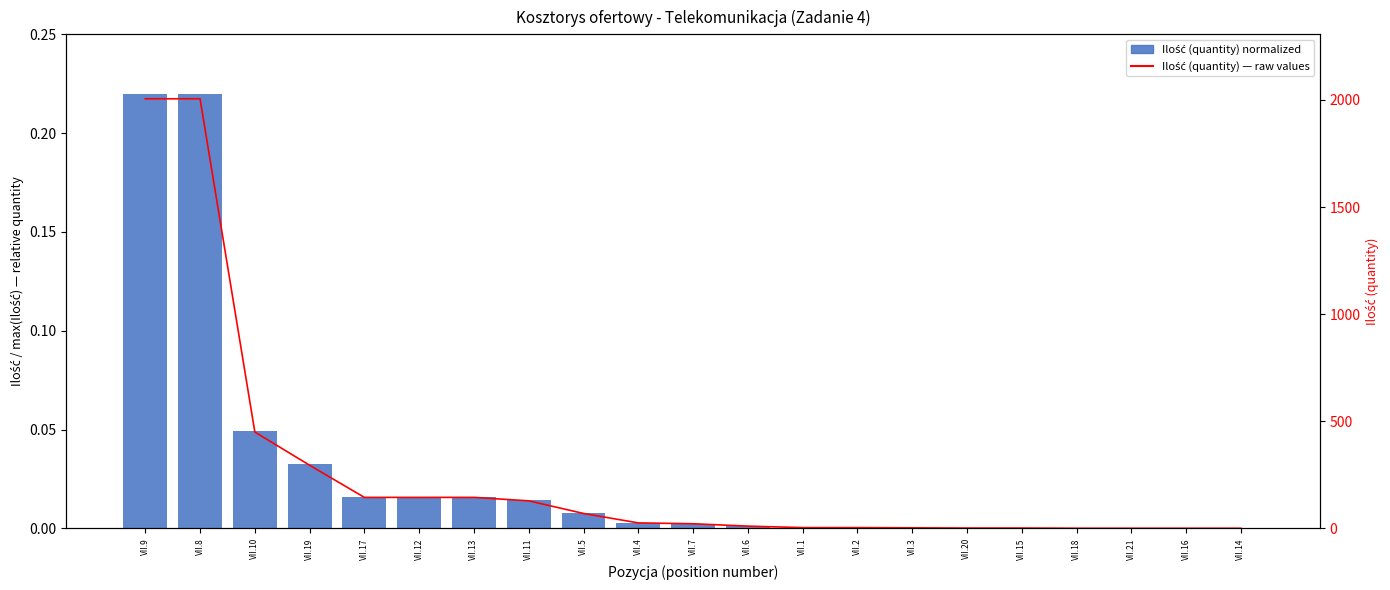

Reading left to right, extract all data points from this chart.

Ilość (quantity) normalized: 0.2	0.2	0.0	0.0	0.0	0.0	0.0	0.0	0.0	0.0	0.0	0.0	0.0	0.0	0.0	0.0	0.0	0.0	0.0	0.0	0.0
Ilość (quantity) — raw values: 2005.0	2005.0	450.0	295.0	145.0	145.0	145.0	129.0	70.0	26.0	22.0	11.0	4.0	4.0	3.0	2.0	2.0	1.0	1.0	1.0	1.0